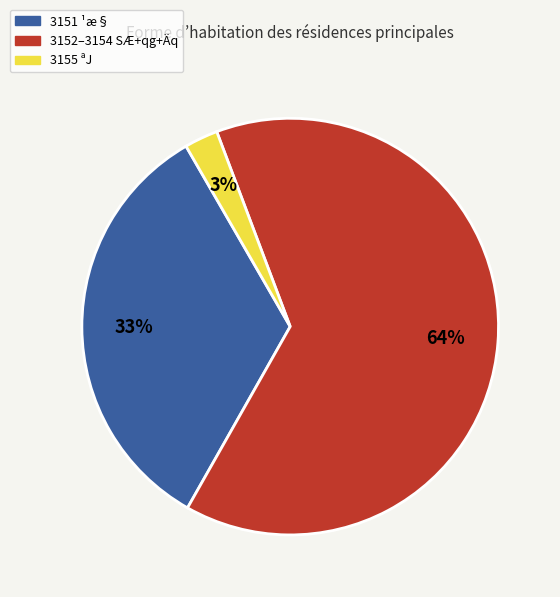

Is there a majority slice in this chart?

Yes